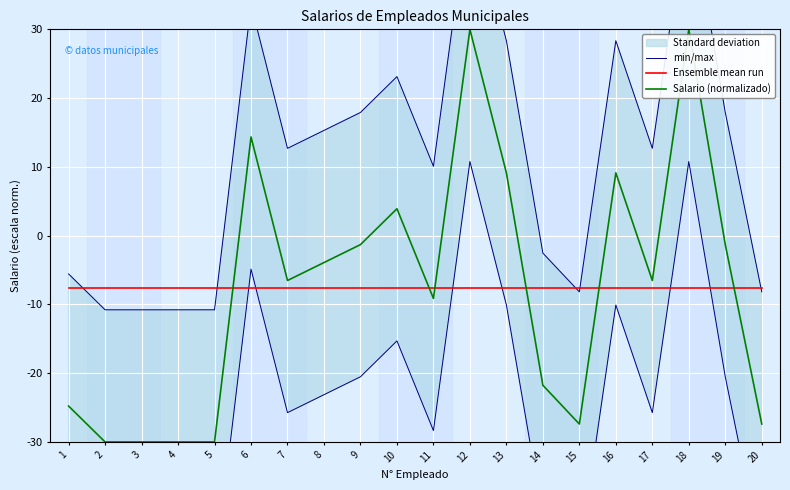

True or false: Ensemble mean run has a value of -7.7 at 13.

True